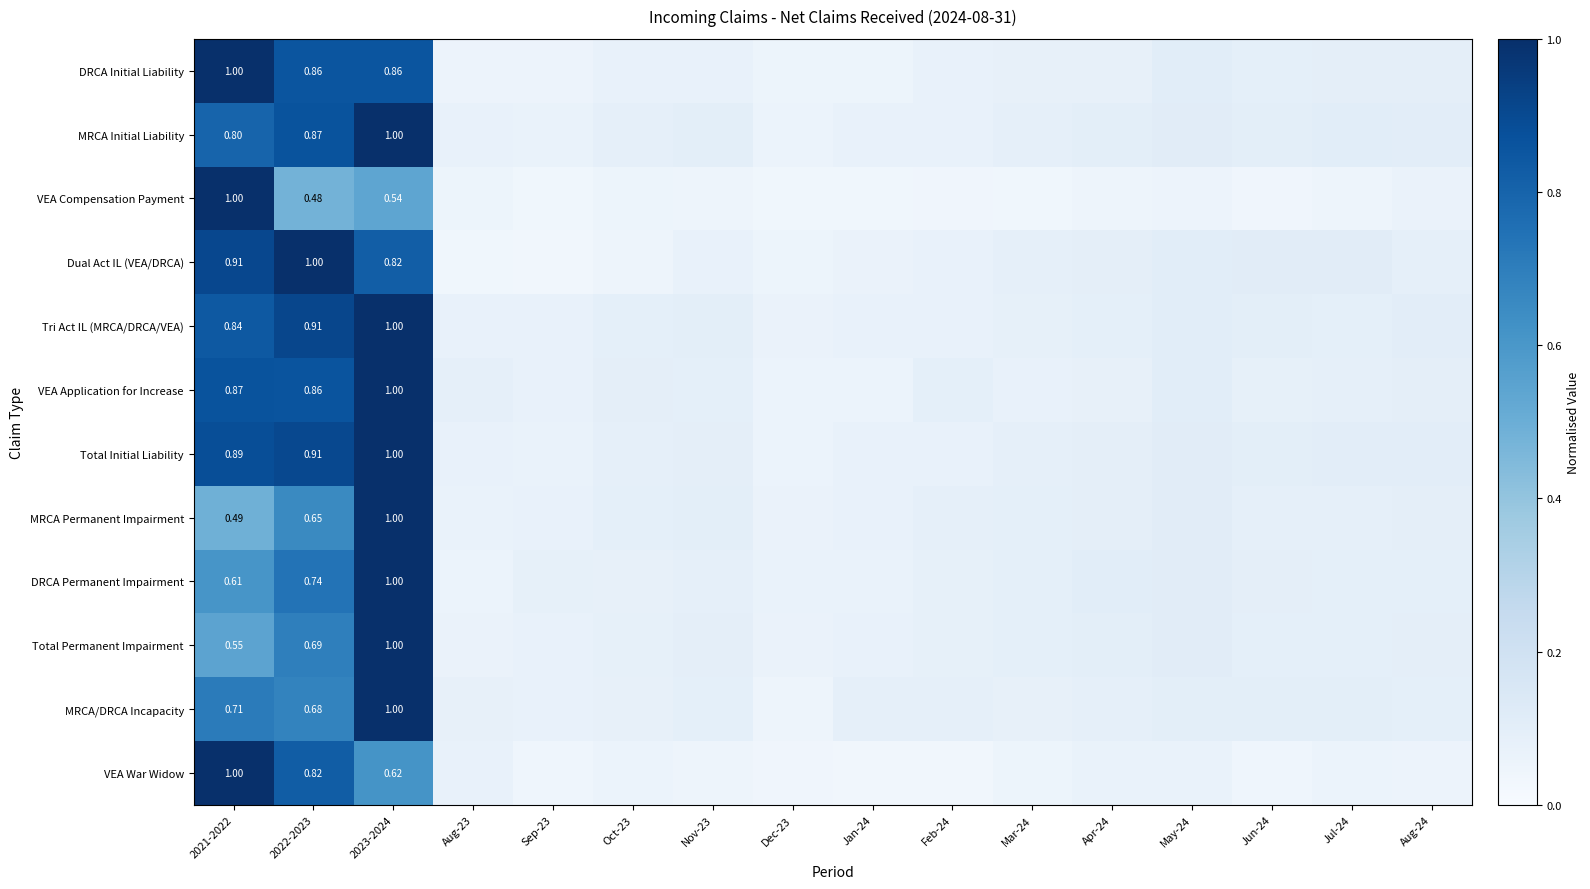

Rank the categories by Total Permanent Impairment value from highest to lowest.

2023-2024, 2022-2023, 2021-2022, May-24, Apr-24, Aug-24, Nov-23, Mar-24, Jun-24, Jul-24, Feb-24, Oct-23, Sep-23, Jan-24, Dec-23, Aug-23